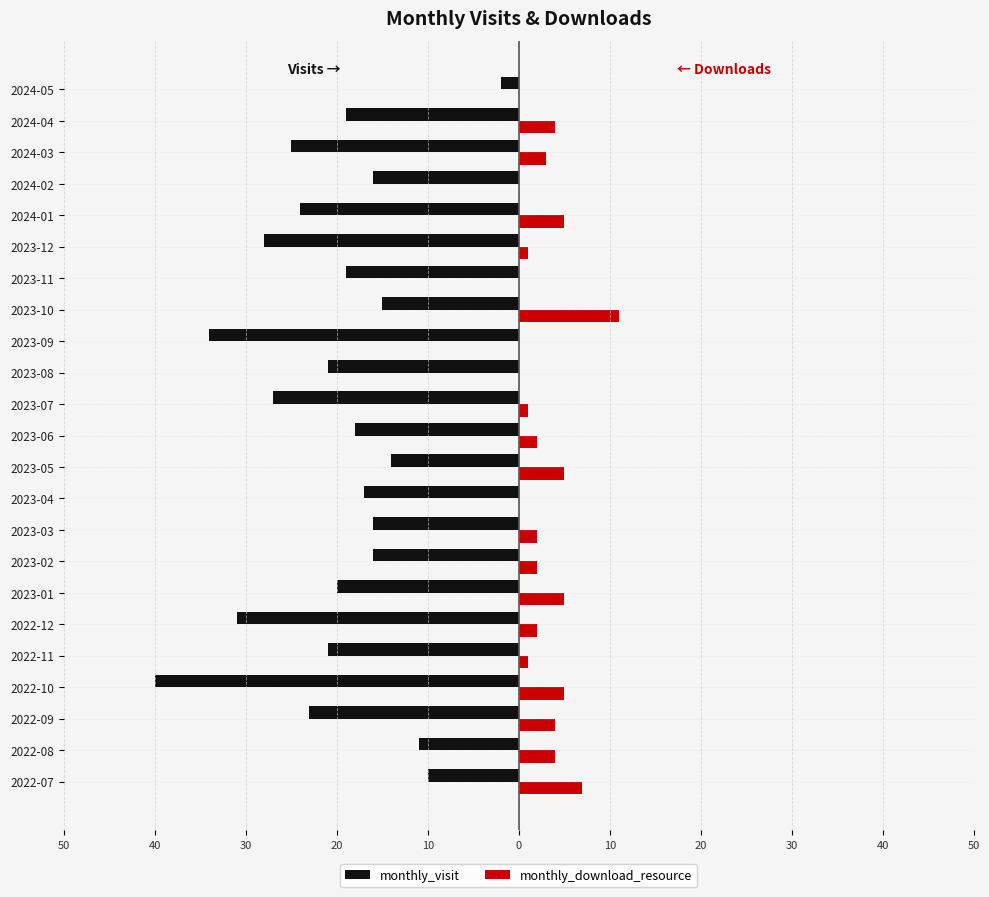

What is the smallest value displayed?

-40